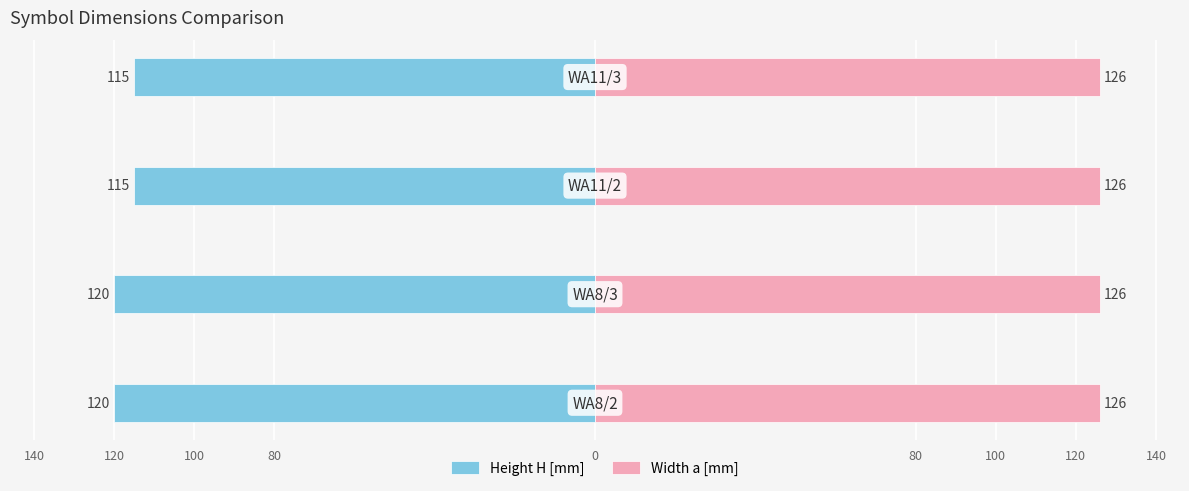

Are the bars horizontal?

Yes